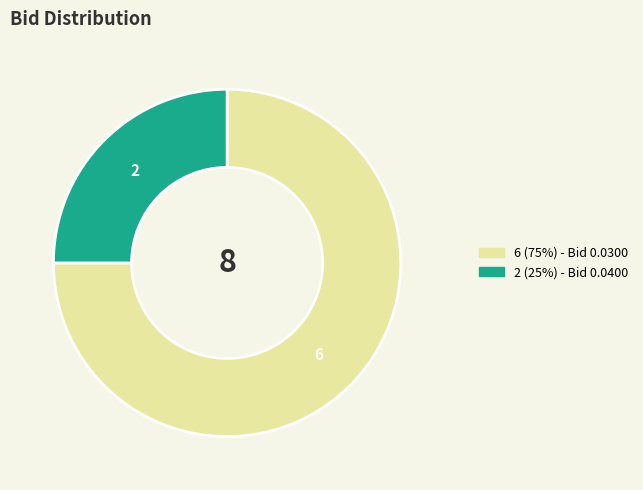

Is there any slice that represents more than half of the pie?

Yes